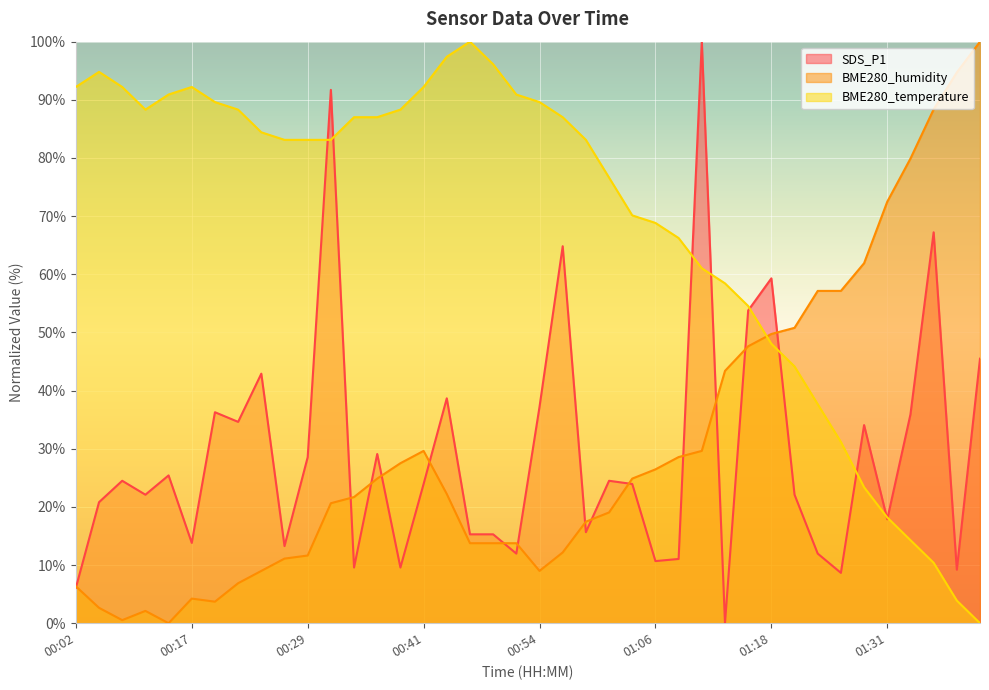

Where is BME280_humidity nearest to the value 50?

01:18